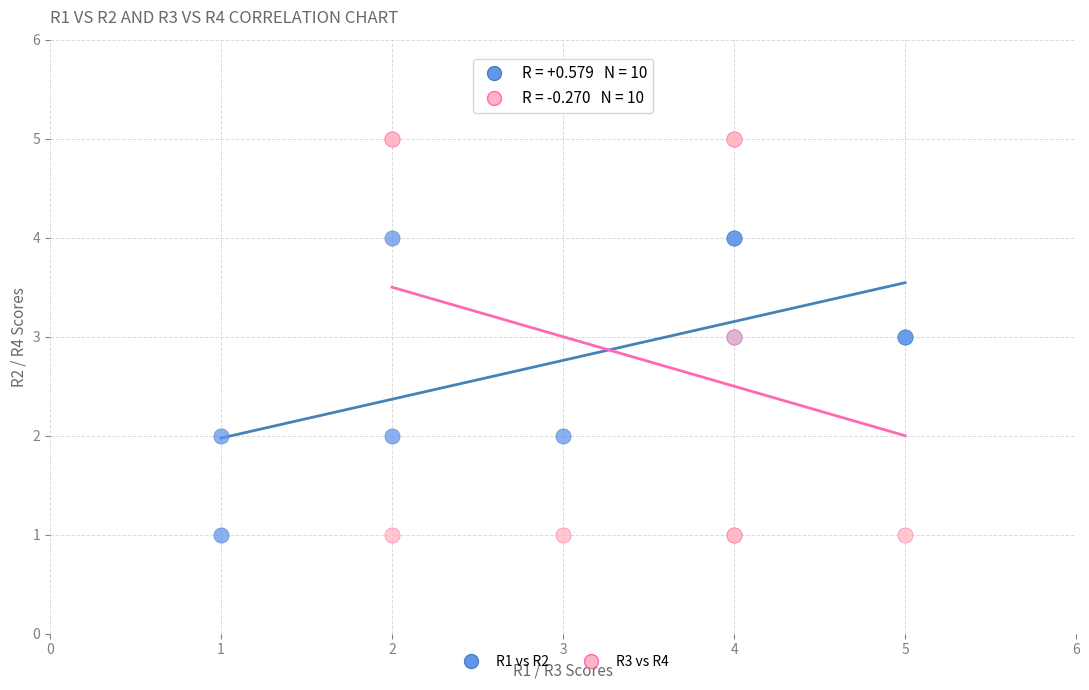

Which series reaches the maximum Y coordinate?

R3 vs R4